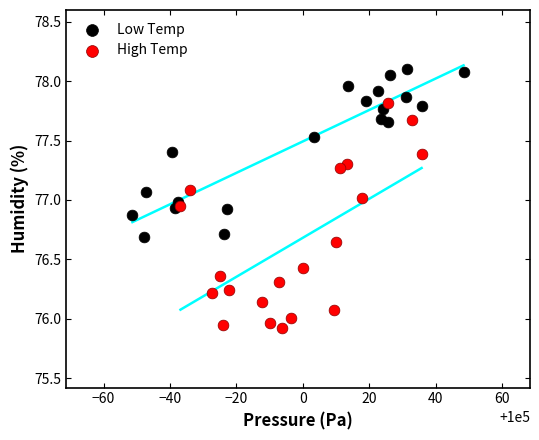

Which series contains the lowest Y value?

High Temp